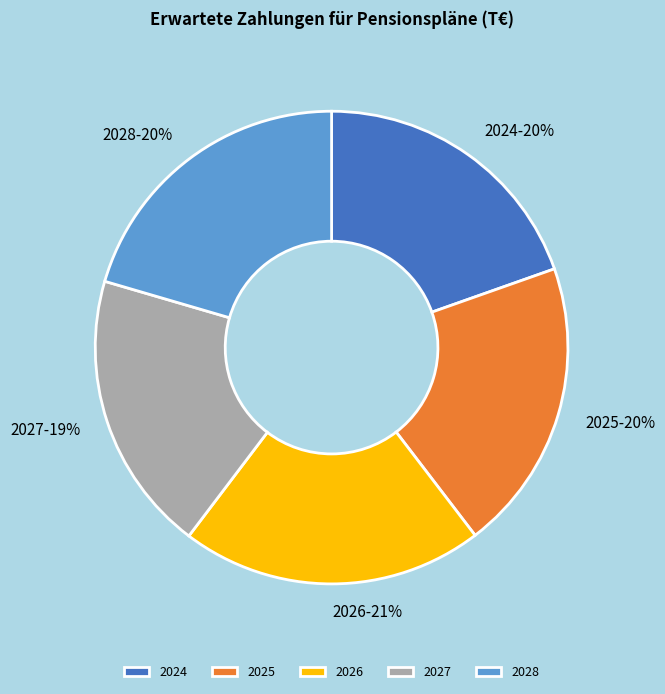

Does any single category account for the majority?

No